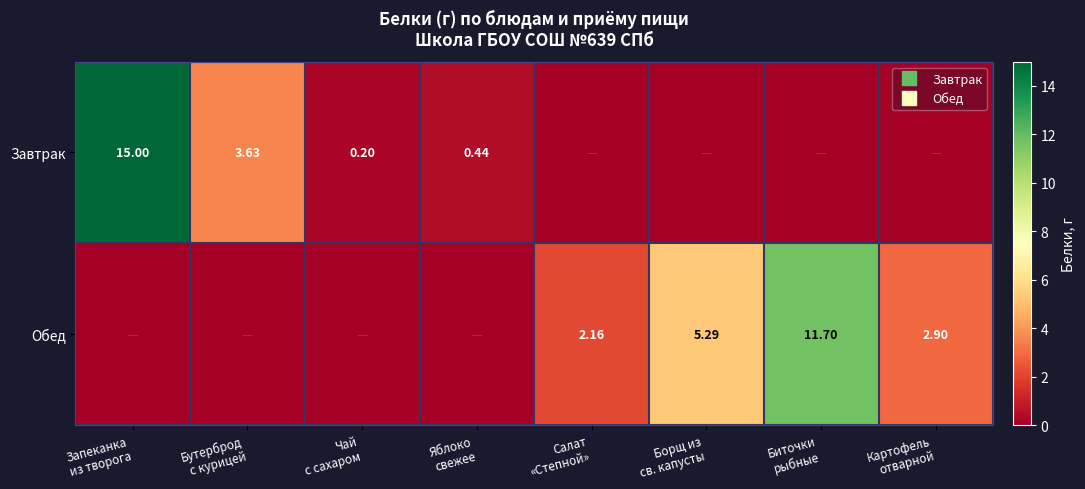

What is the difference between the maximum and second lowest values in the Обед series?

11.7